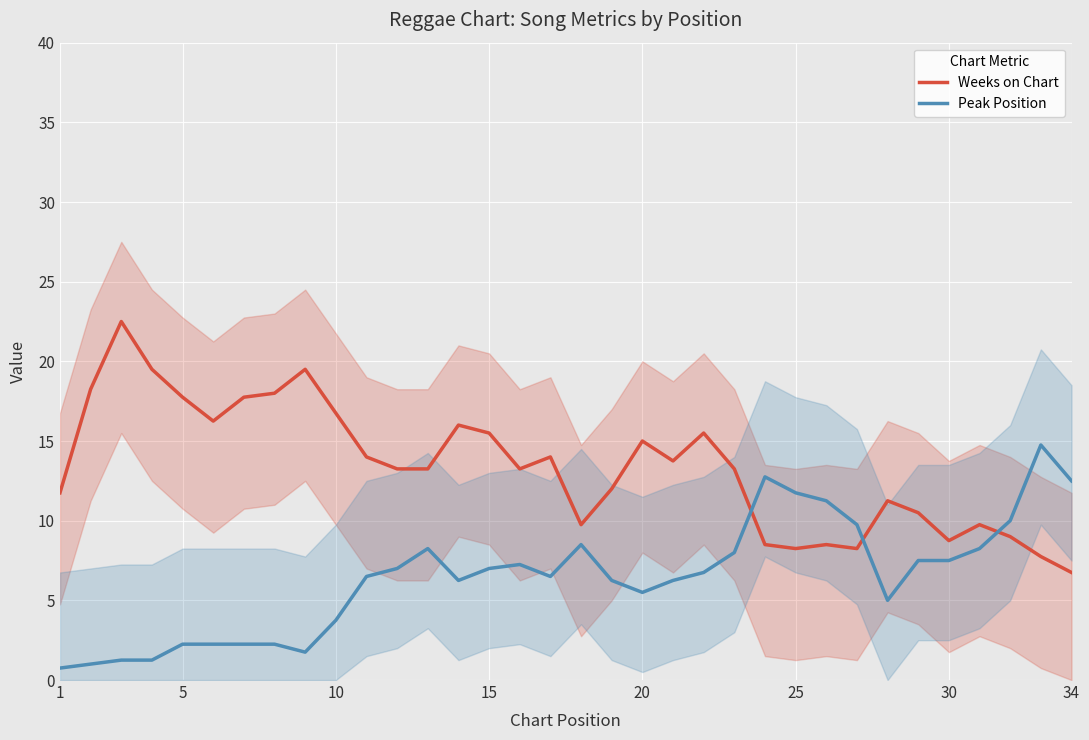

True or false: Peak Position and Weeks on Chart intersect in this chart.

True